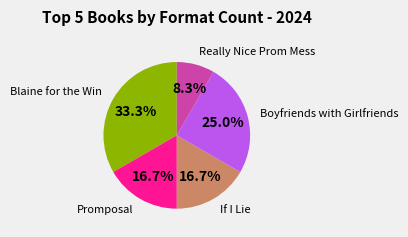

Does any single category account for the majority?

No